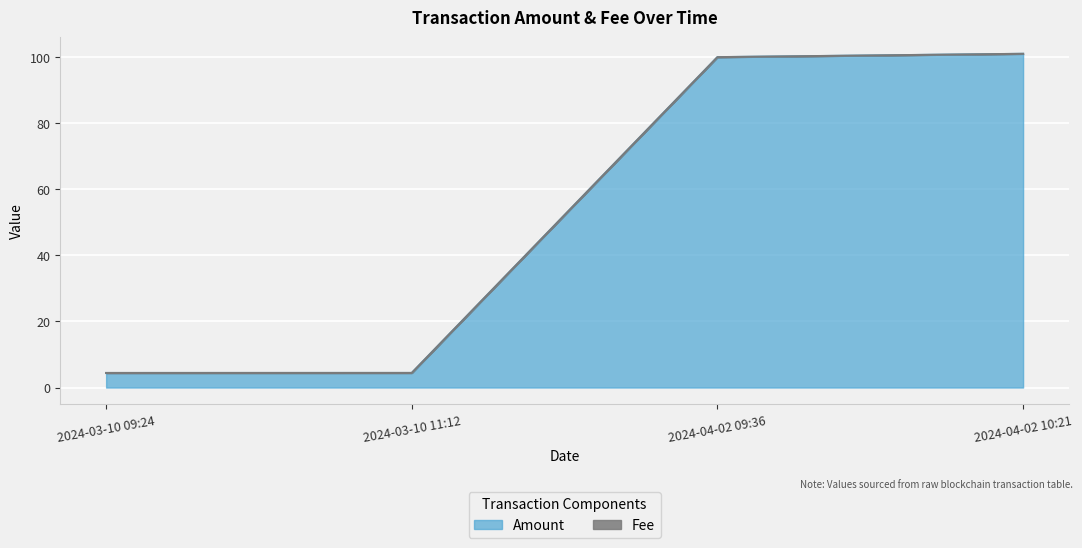

How many lines are shown in the chart?

1